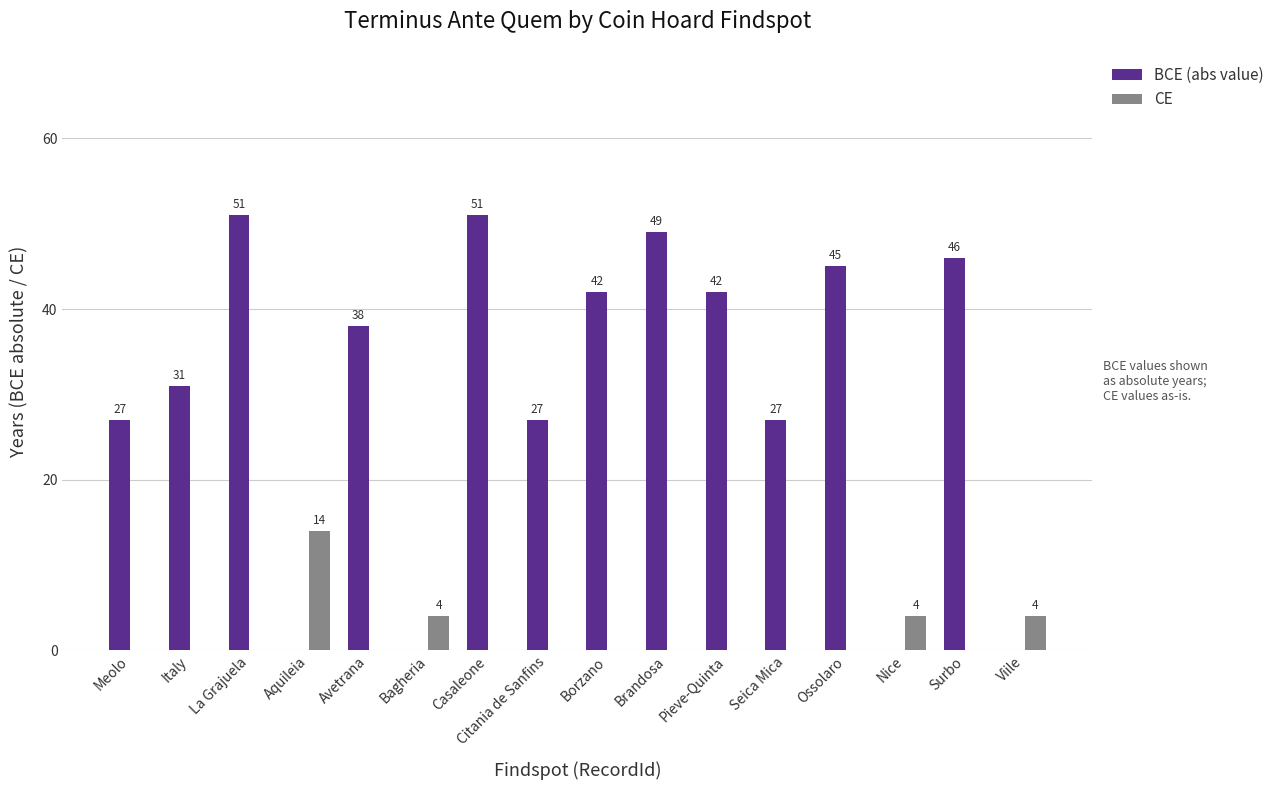

Reading left to right, transcribe all the data shown in this chart.

BCE (abs value): 27	31	51	0	38	0	51	27	42	49	42	27	45	0	46	0
CE: 0	0	0	14	0	4	0	0	0	0	0	0	0	4	0	4